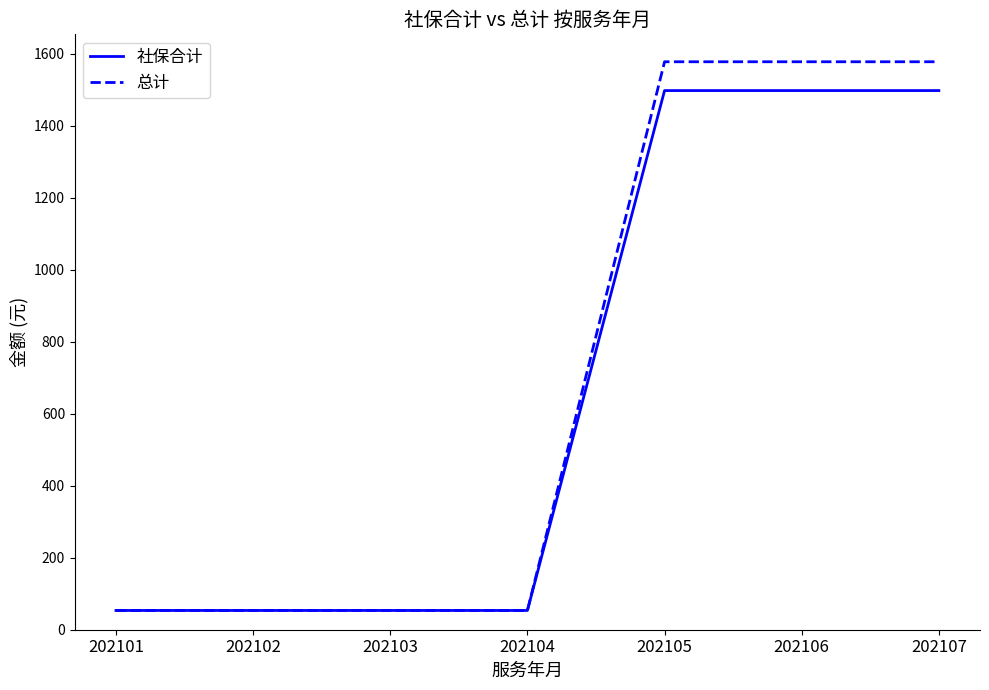

Is the value of 总计 at 202102 greater than the value of 社保合计 at 202107?

No